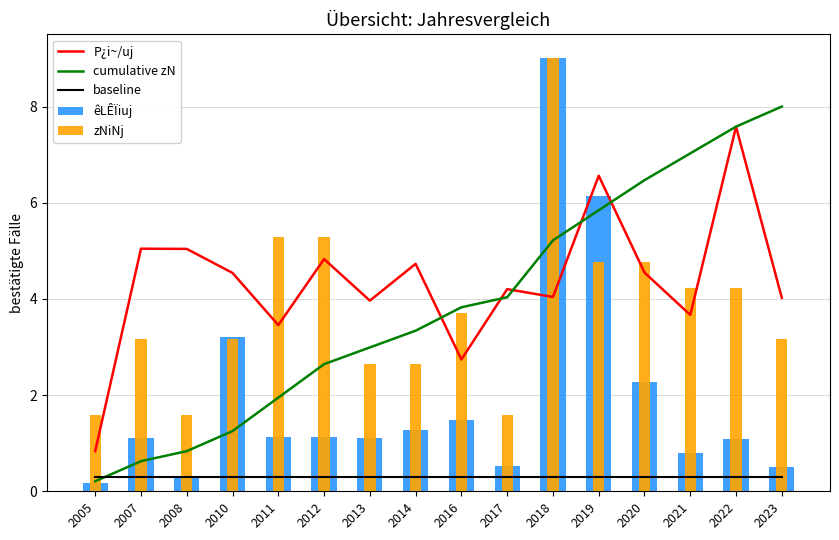

Rank the series at 2005 from lowest to highest value.

êLÊÏiuj, cumulative zN, baseline, P¿i~/uj, zNiNj